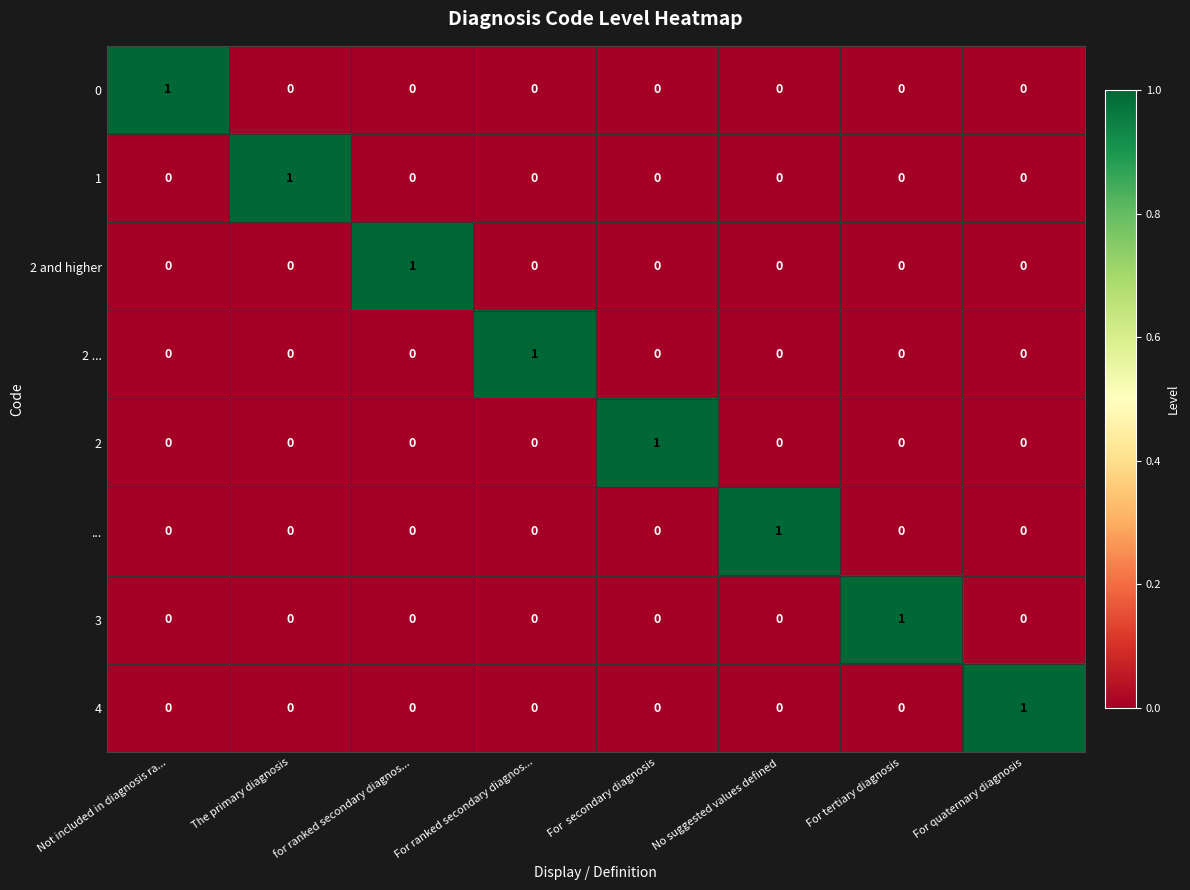

The 2 series shows -1 at Not included in diagnosis ra.... True or false?

False